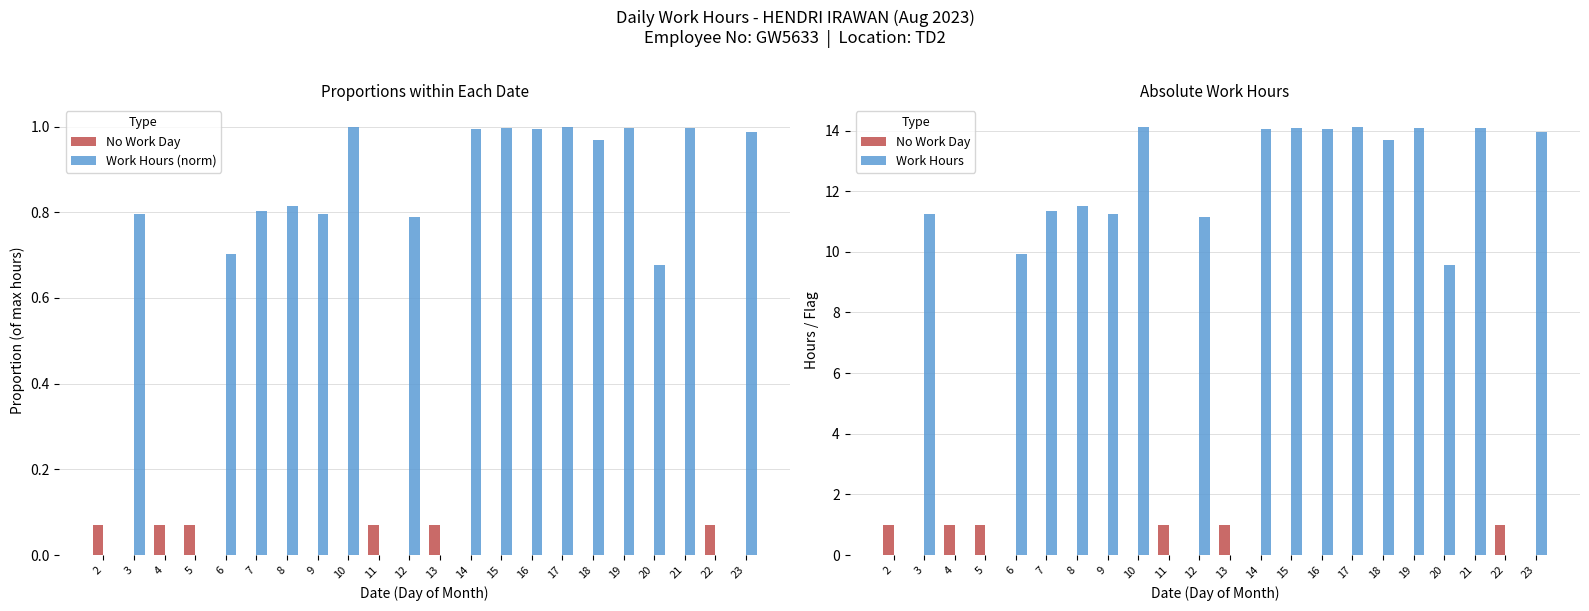

True or false: Work Hours has a value of 14.1 at 14.

True